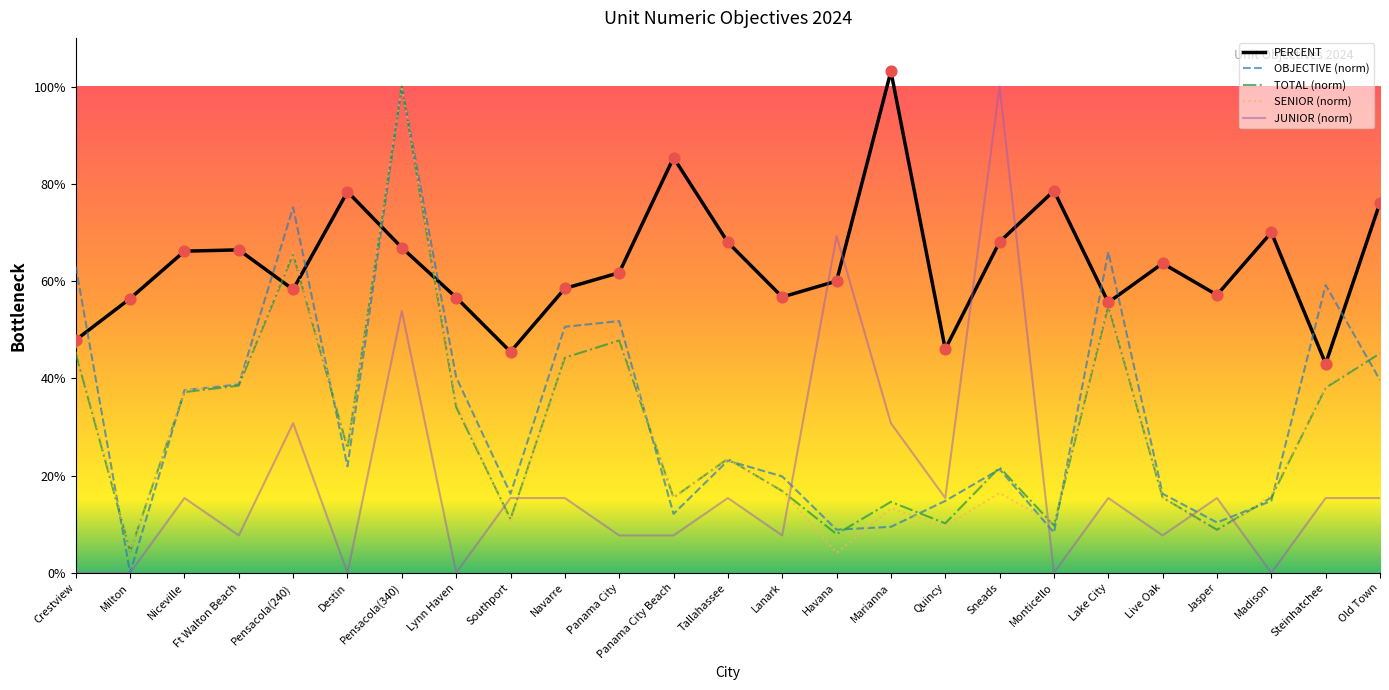

Is this an area chart (filled region under the line)?

No